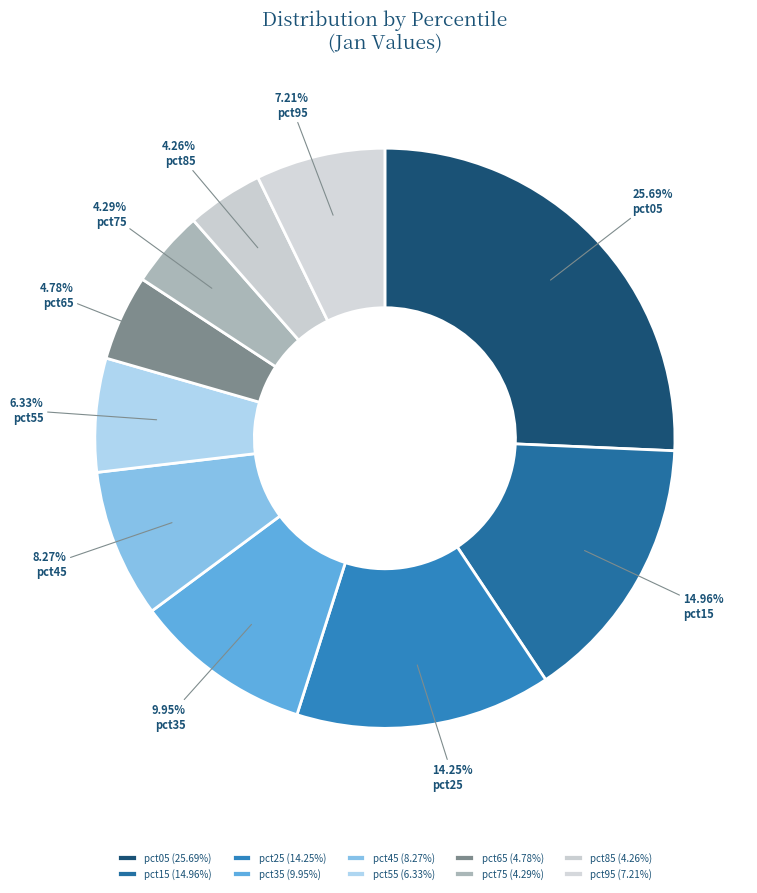

Count the number of slices in the pie.

10